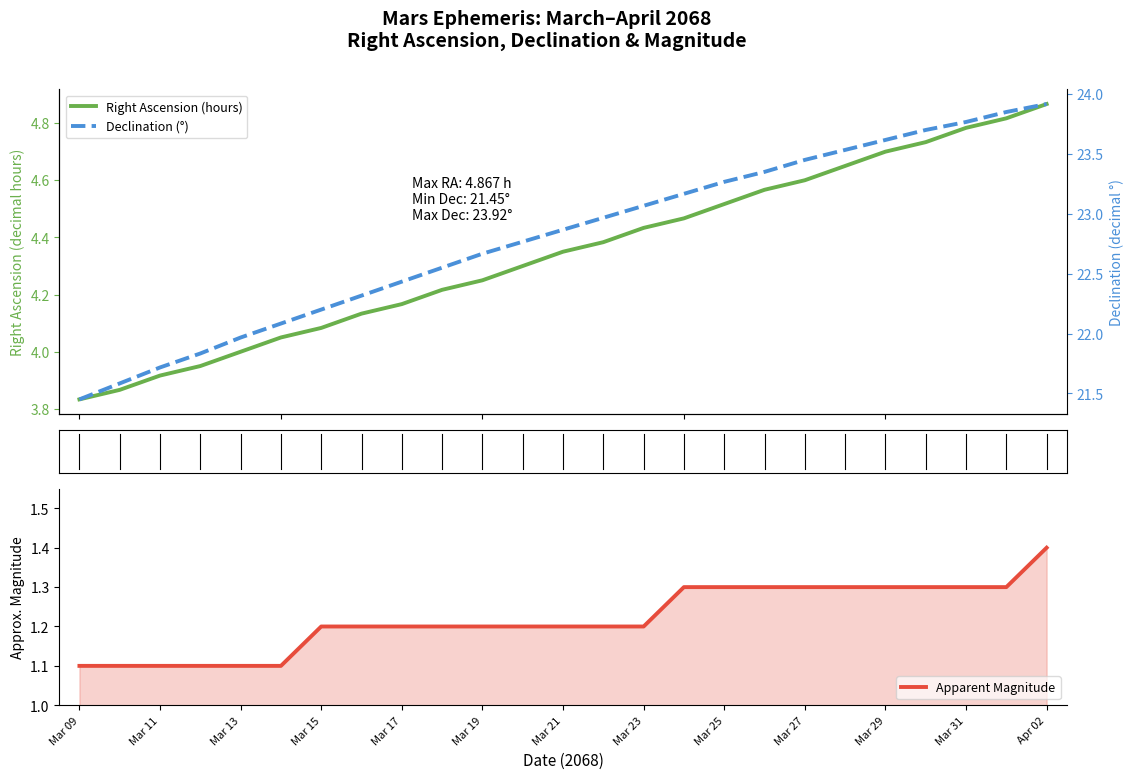

What is the average value of the Apparent Magnitude series?

1.2